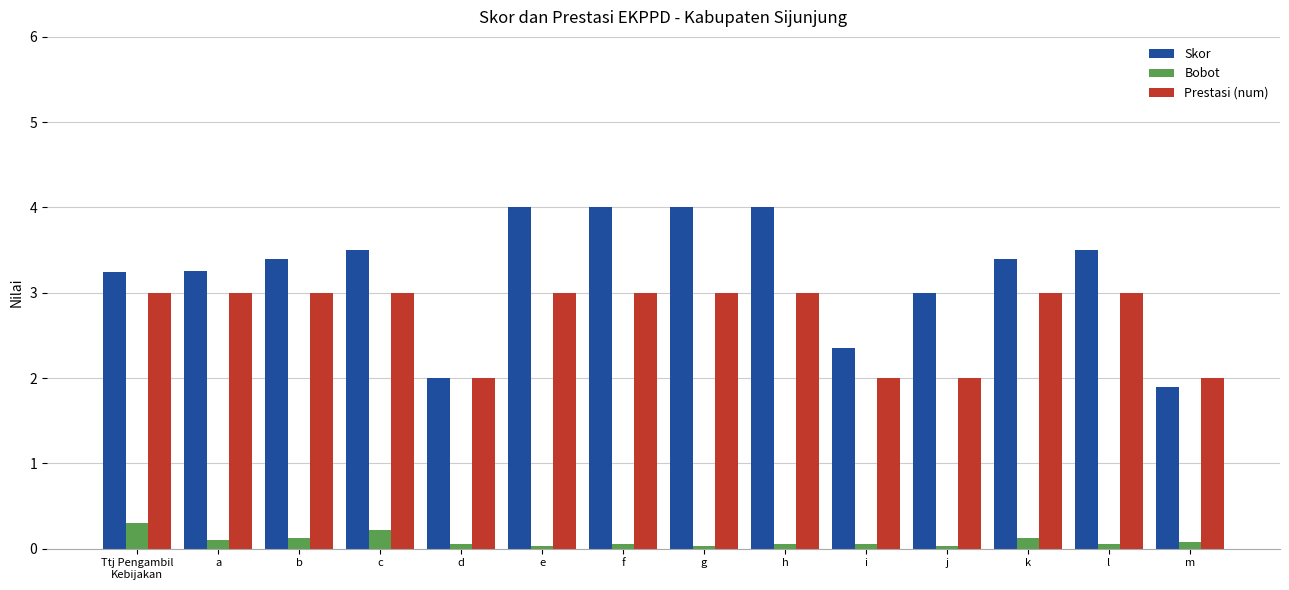

Between Ttj Pengambil
Kebijakan and j, which series saw the biggest shift?

Prestasi (num)